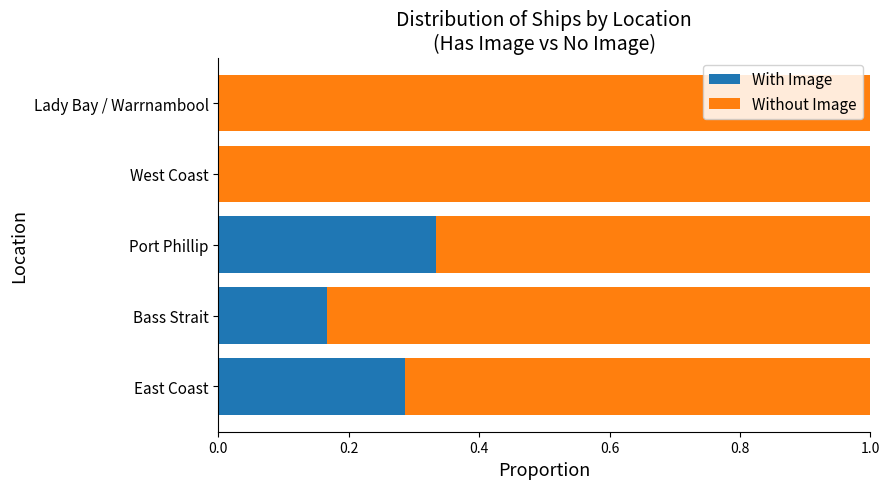

What is the total value across all series at West Coast?

1.0